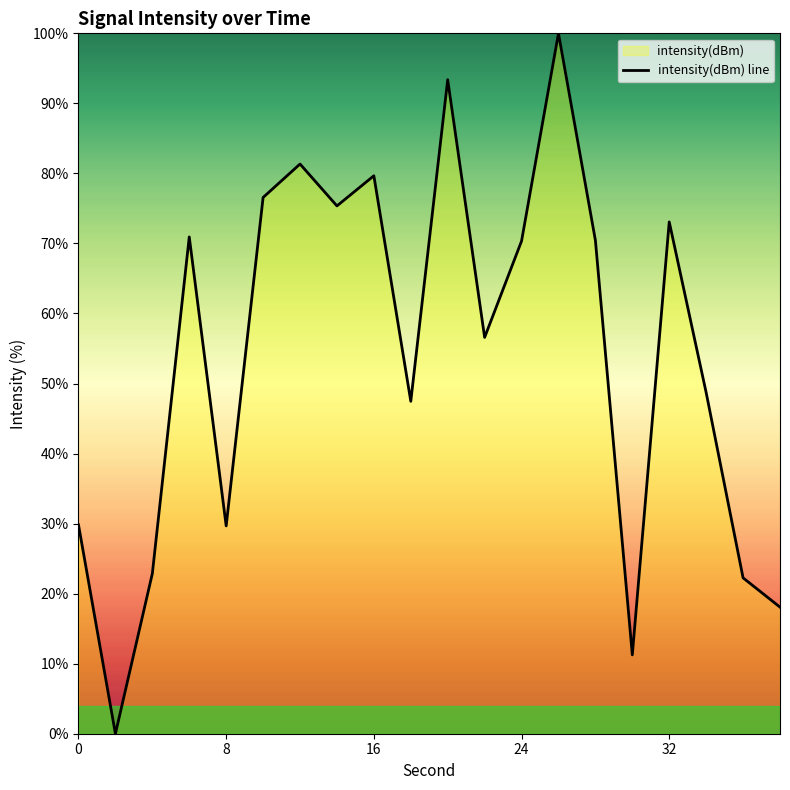

How many distinct data groups are displayed?

1